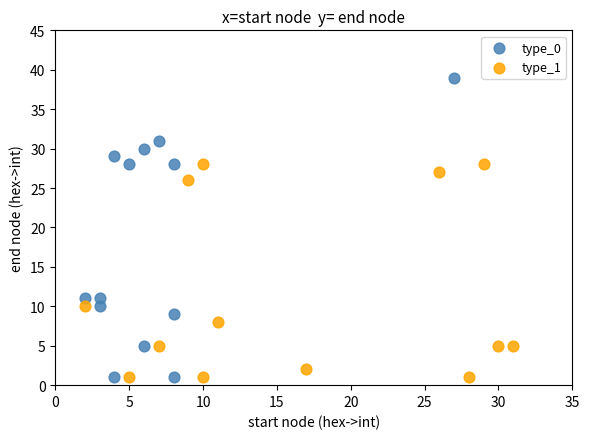

Which series has the largest Y range (max minus min)?

type_0